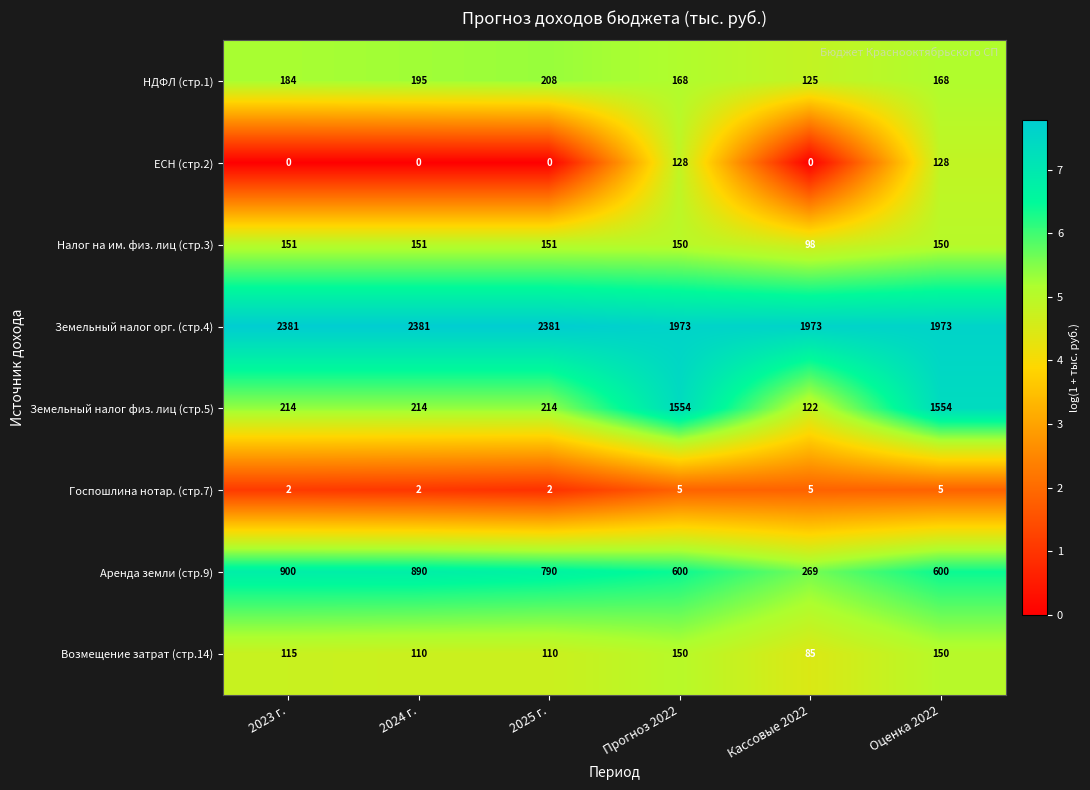

Read the НДФЛ (стр.1) value at Кассовые 2022.

125